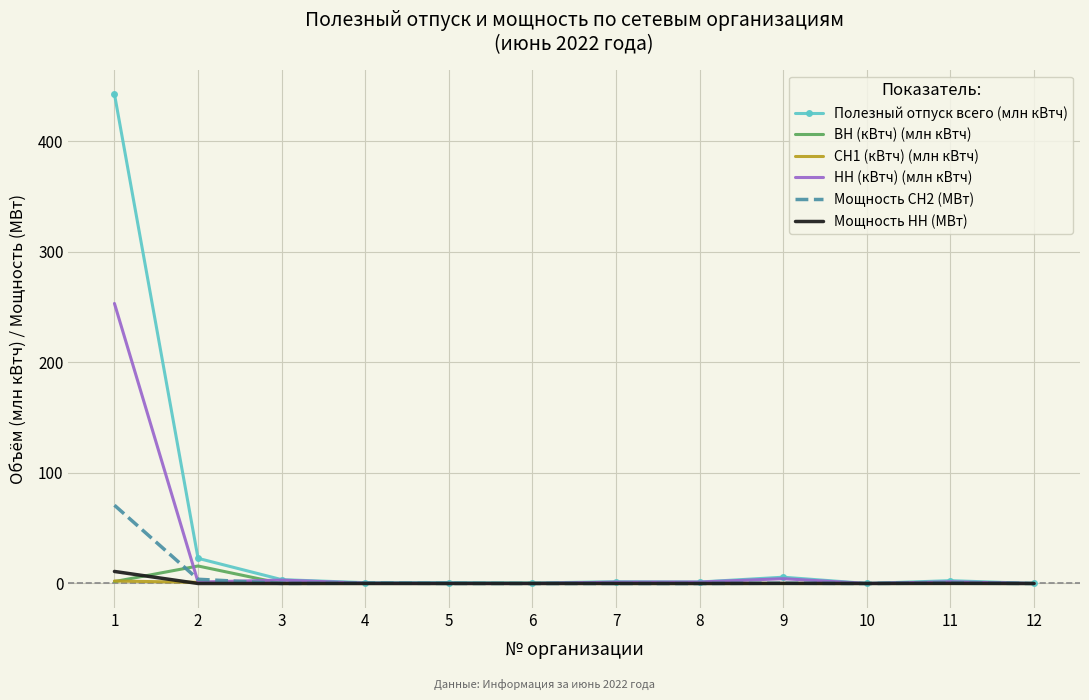

The Мощность СН2 (МВт) series shows 0.5 at 11. True or false?

True